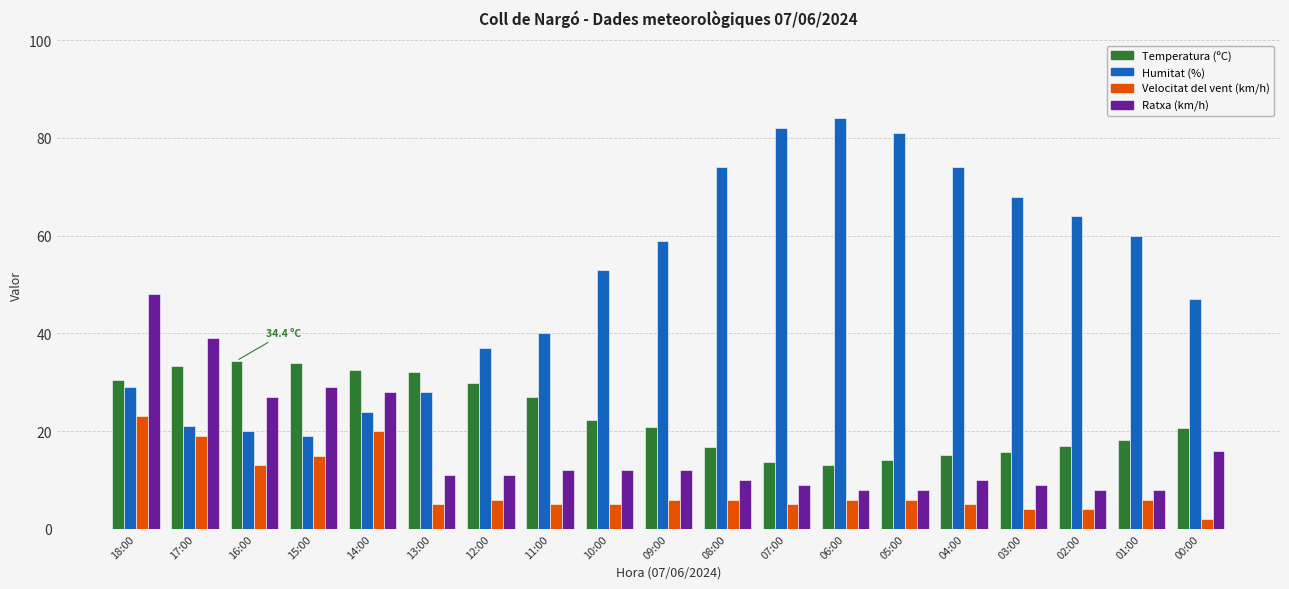

Rank the series at 12:00 from lowest to highest value.

Velocitat del vent (km/h), Ratxa (km/h), Temperatura (ºC), Humitat (%)